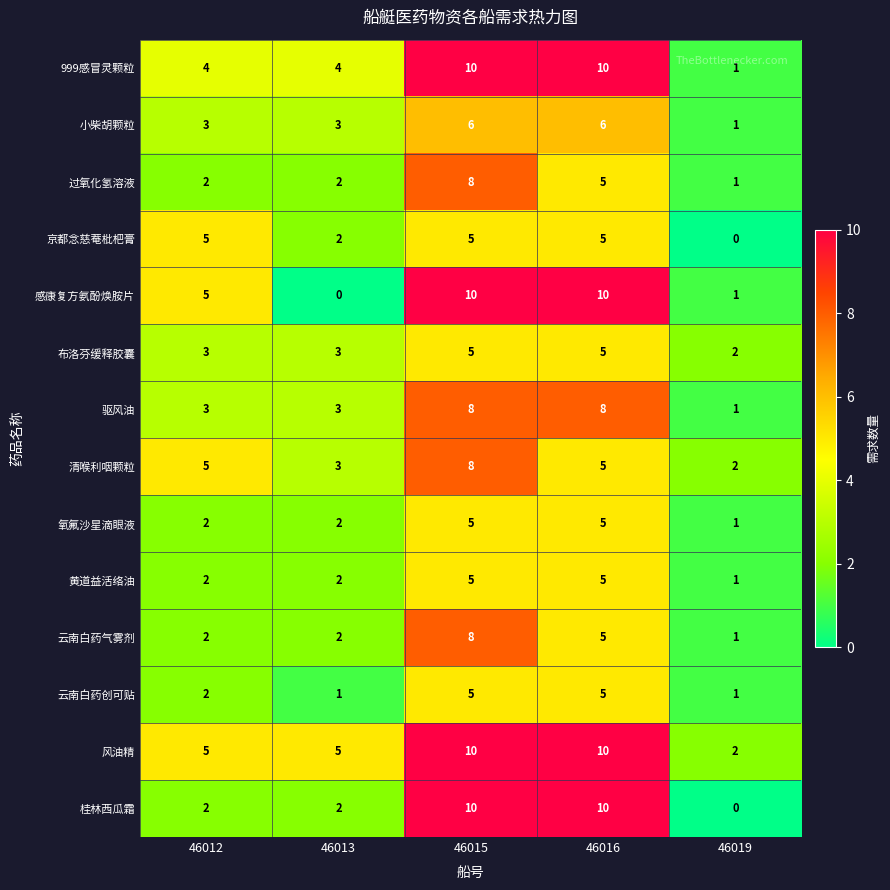

What is the greatest value displayed?

10